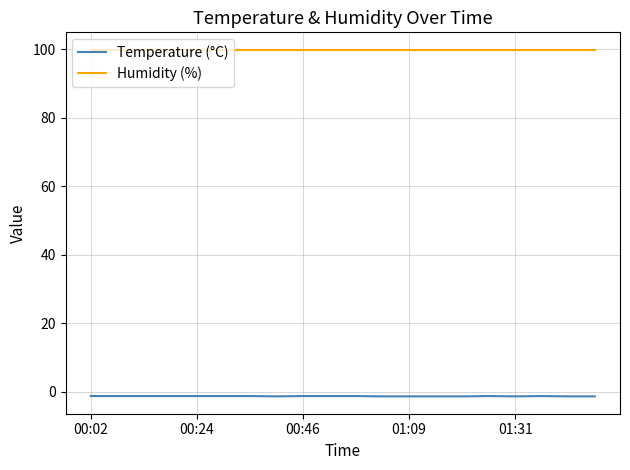

Which series has the largest range (max minus min)?

Temperature (°C)